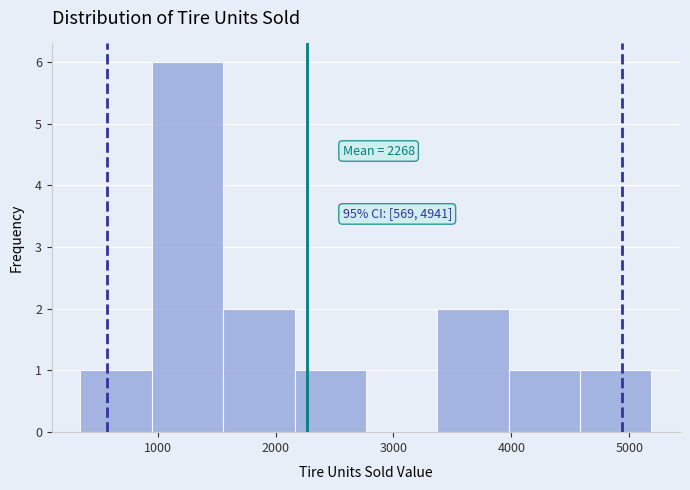

Which range on the x-axis has the tallest bar?

900 to 1600